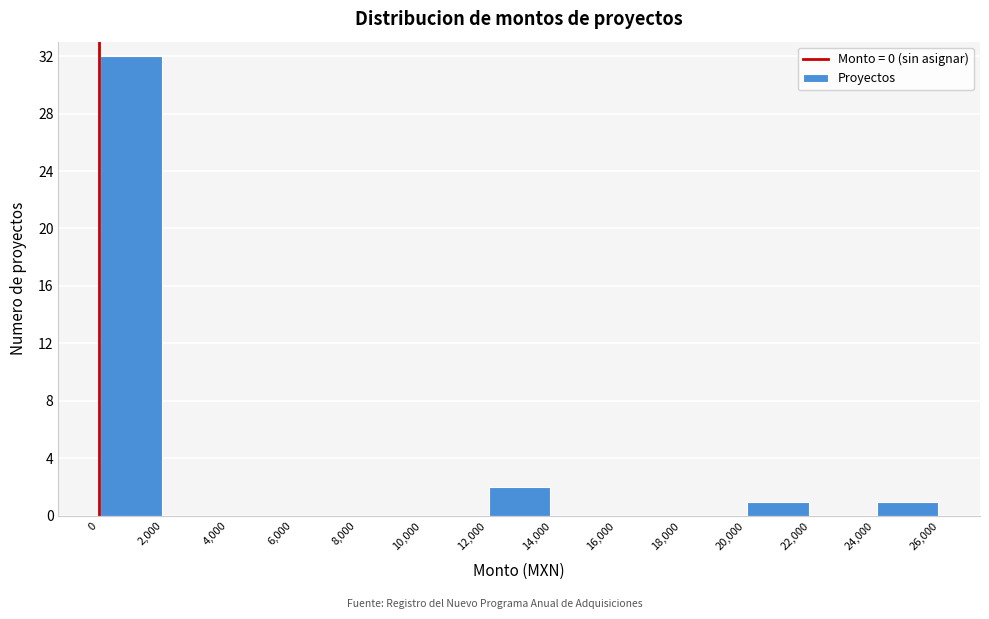

Over which range of the x-axis is the bar tallest?

0 to 2,000